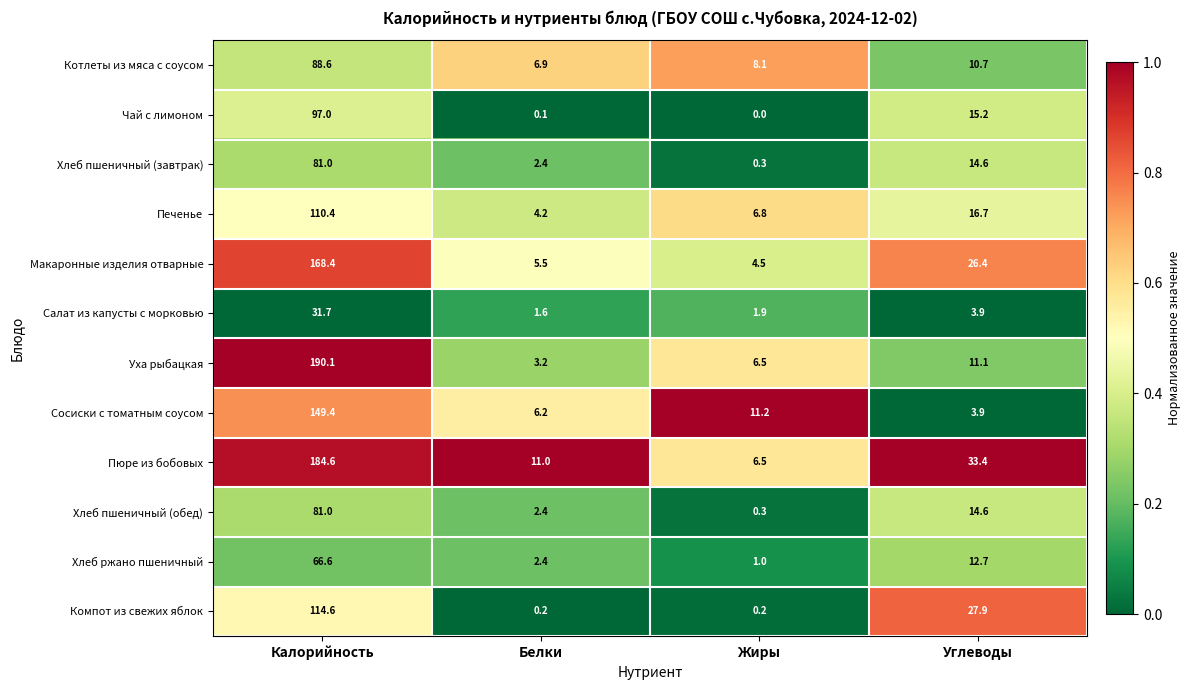

Where does the Макаронные изделия отварные series first go above 26?

Калорийность